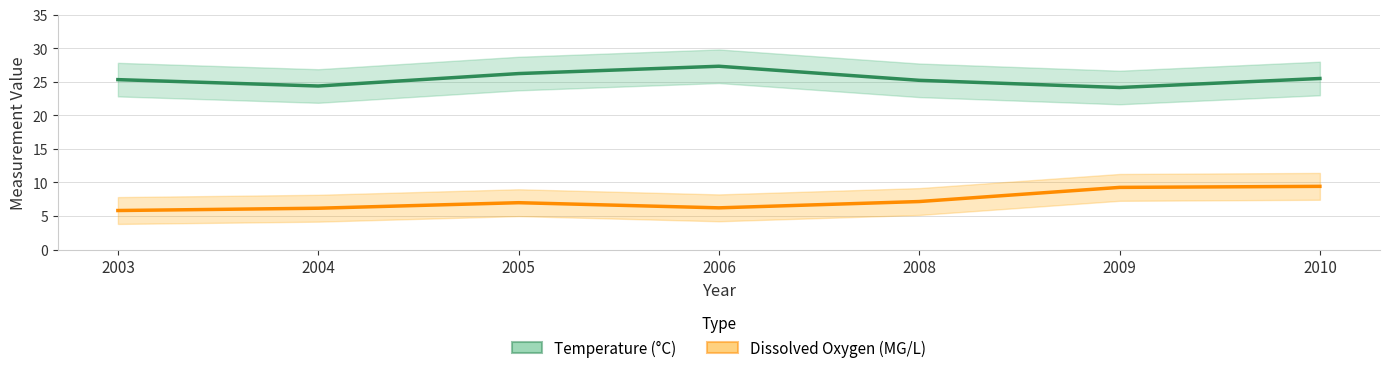

Reading right to left, list all the values displayed in this chart.

Temperature (°C): 25.5	24.1	25.2	27.3	26.2	24.4	25.3
Dissolved Oxygen (MG/L): 9.4	9.3	7.2	6.2	7.0	6.2	5.8